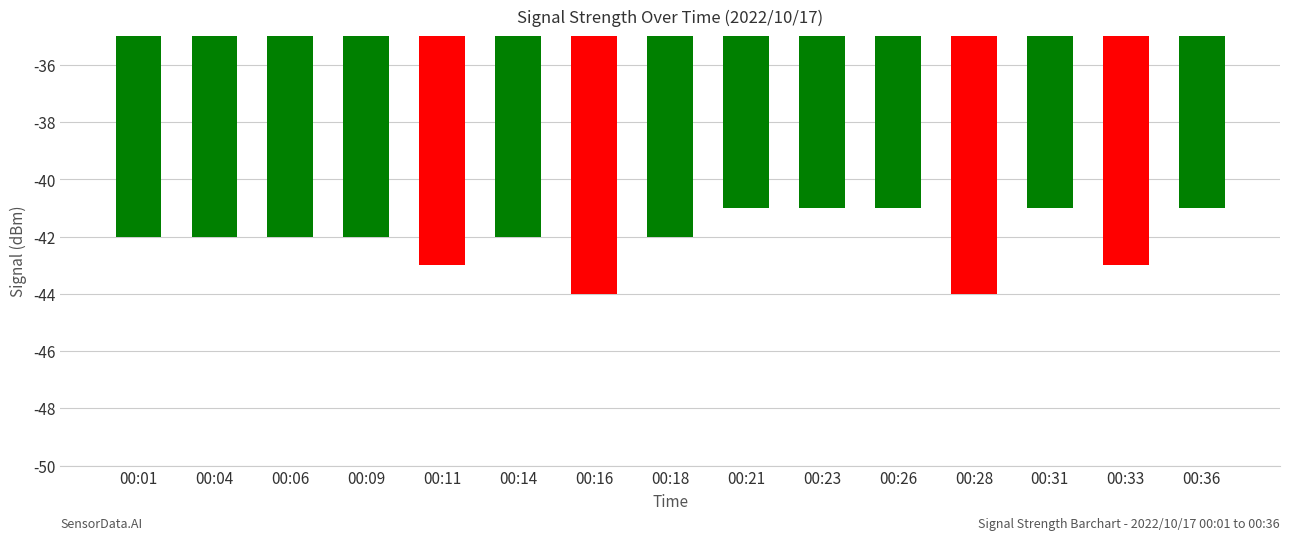

Reading left to right, extract all data points from this chart.

00:01=-42	00:04=-42	00:06=-42	00:09=-42	00:11=-43	00:14=-42	00:16=-44	00:18=-42	00:21=-41	00:23=-41	00:26=-41	00:28=-44	00:31=-41	00:33=-43	00:36=-41